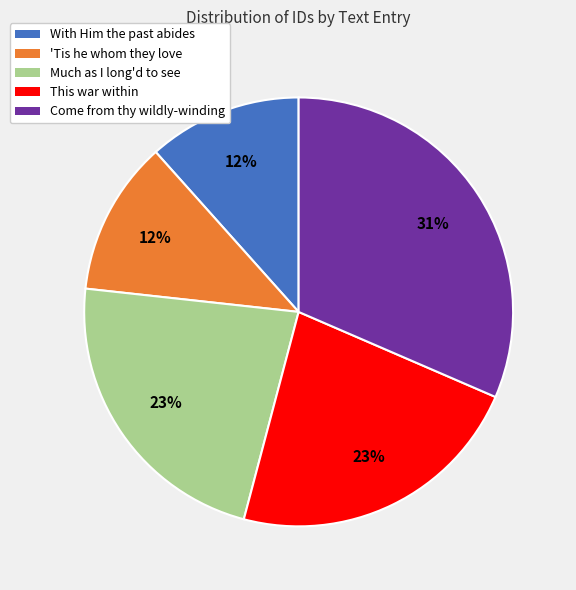

To the nearest percent, what portion does With Him the past abides represent?

12%